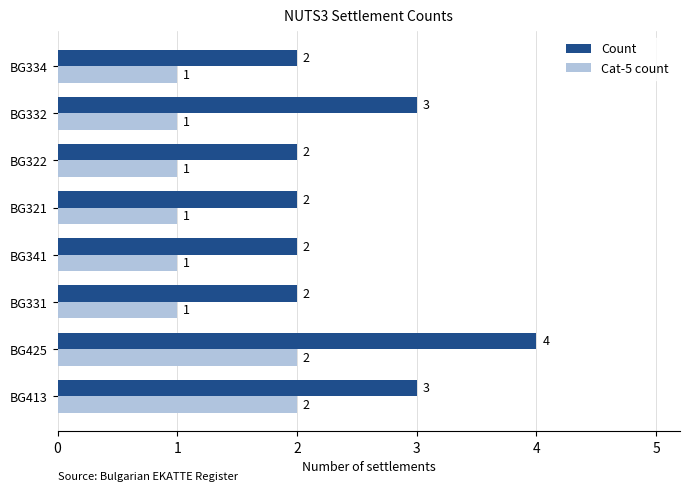

What is the maximum value for Cat-5 count?

2